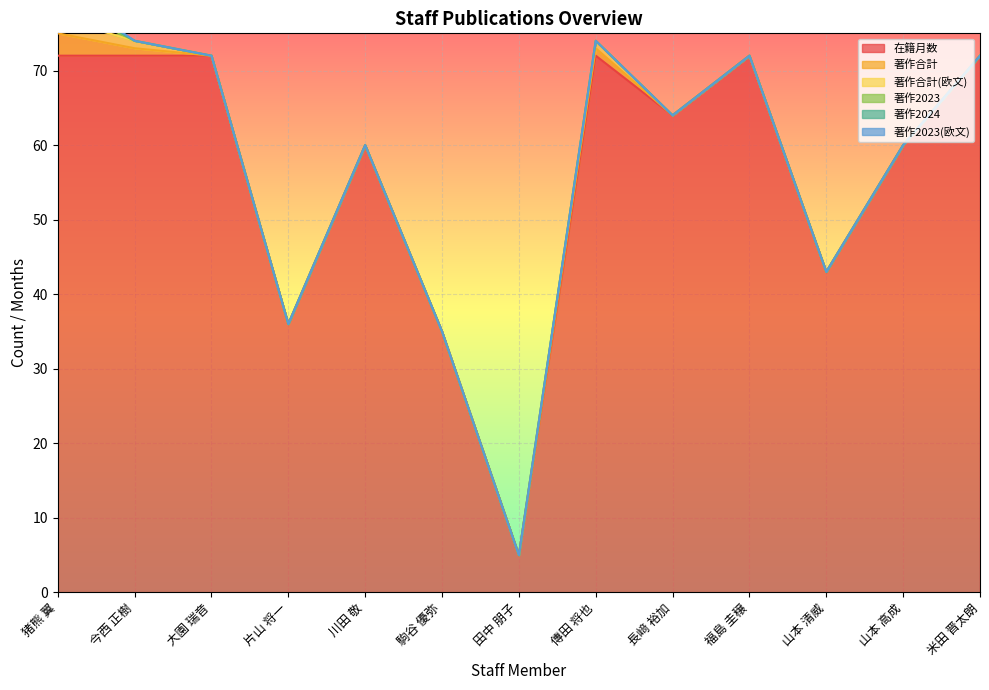

Rank the series at 田中 朋子 from lowest to highest value.

著作合計, 著作合計(欧文), 著作2023, 著作2024, 著作2023(欧文), 在籍月数